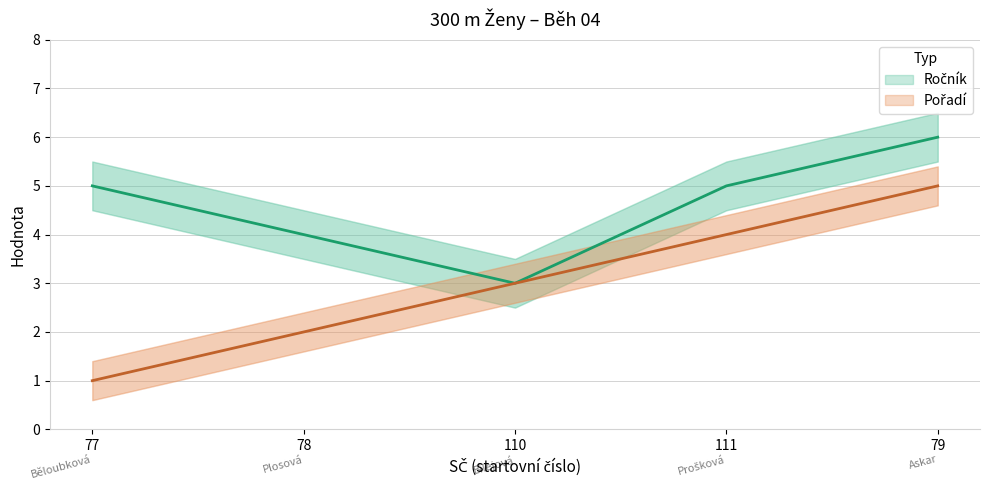

Reading right to left, what are all the values shown in this chart?

Ročník: 6	5	3	4	5
Pořadí: 5	4	3	2	1